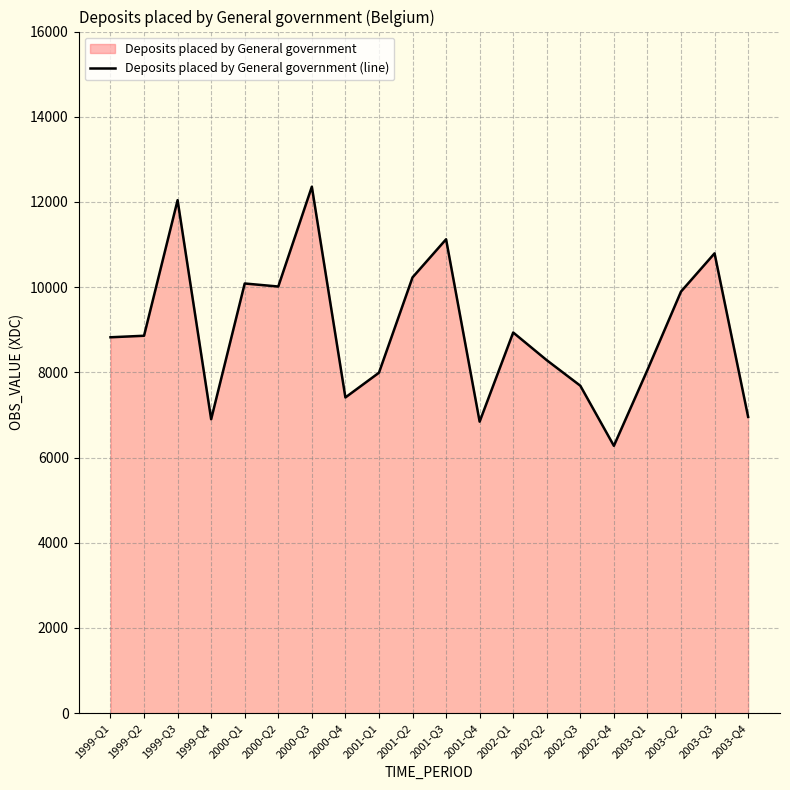

What position from the right is 1999-Q1?

20